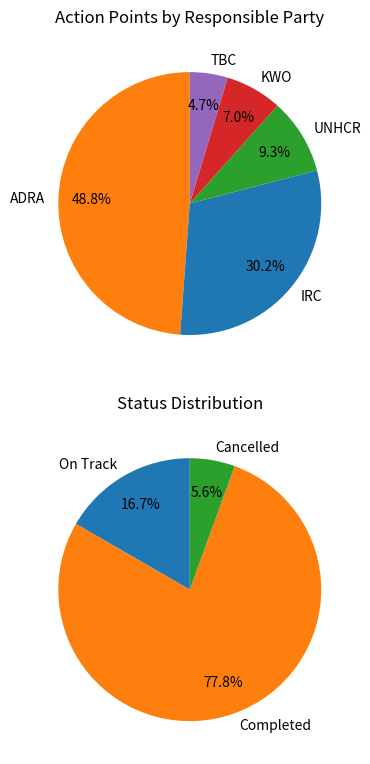

To the nearest percent, what portion does IRC represent?

30%